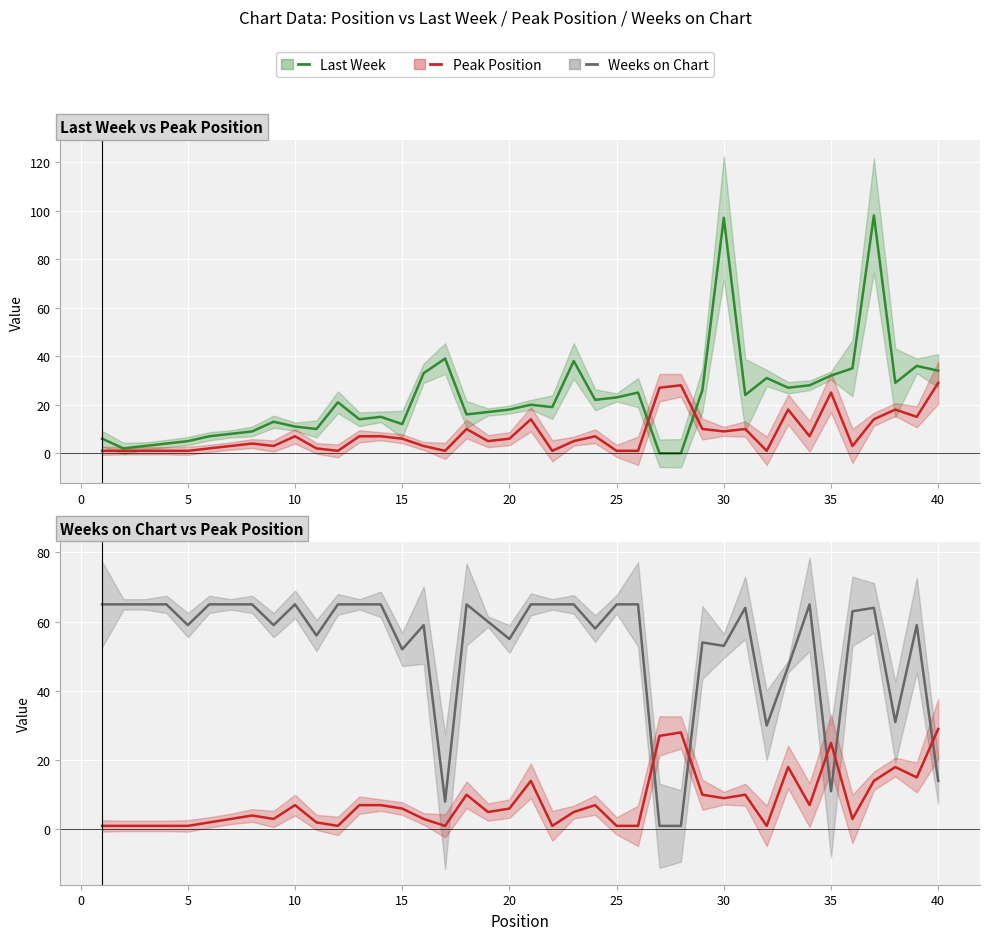

What is the lowest value of the Peak Position series?

1